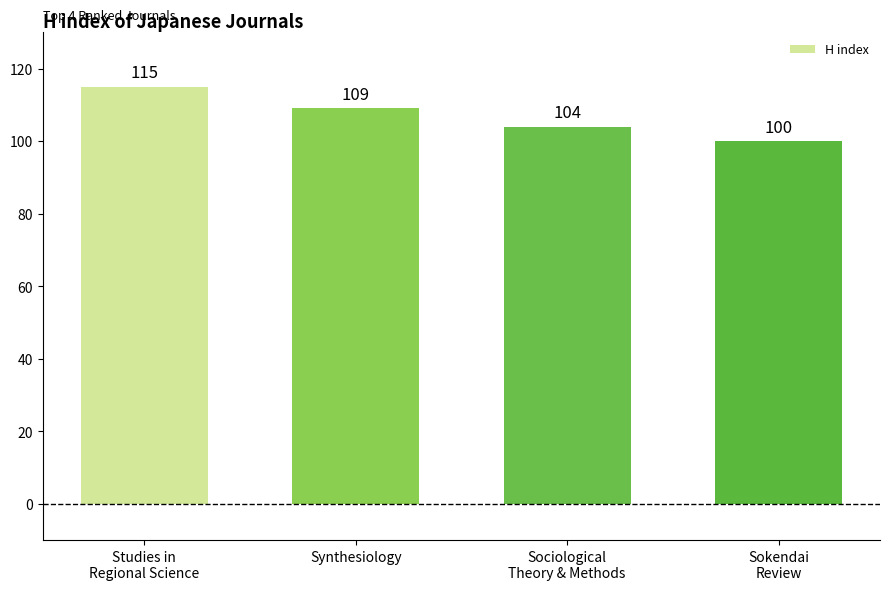

What is the difference between the maximum and minimum values?

15